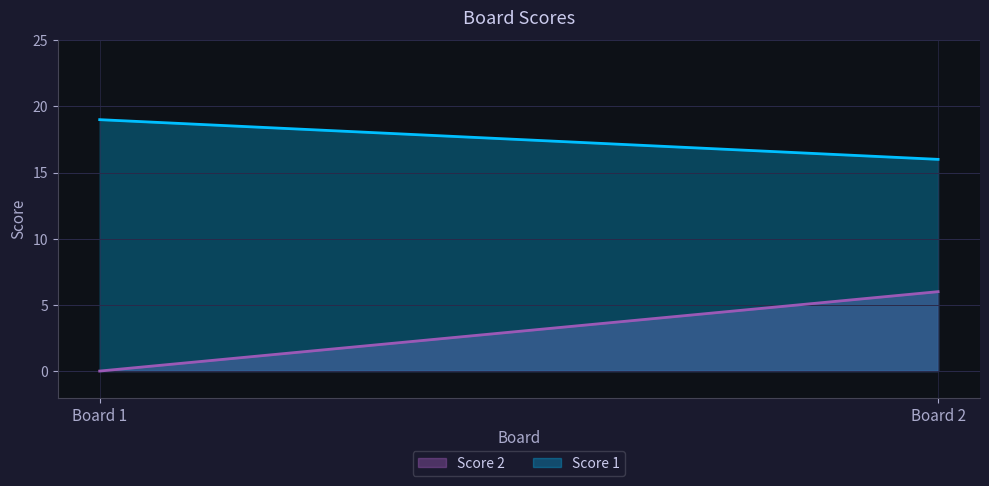

At which category is the sum across all series the highest?

Board 2